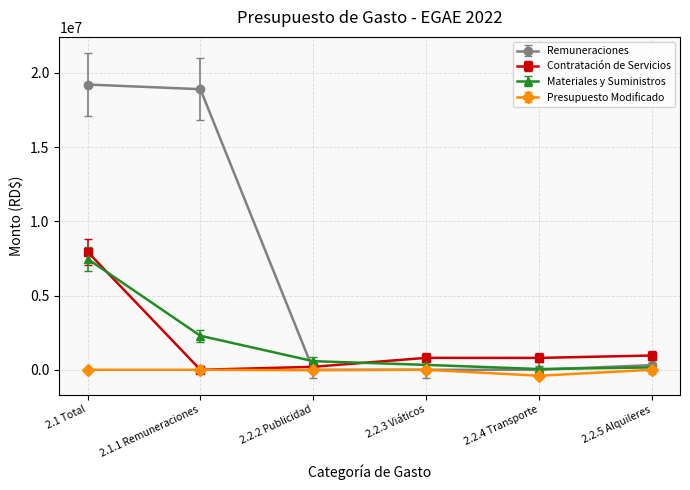

At which category is the sum across all series the highest?

2.1 Total